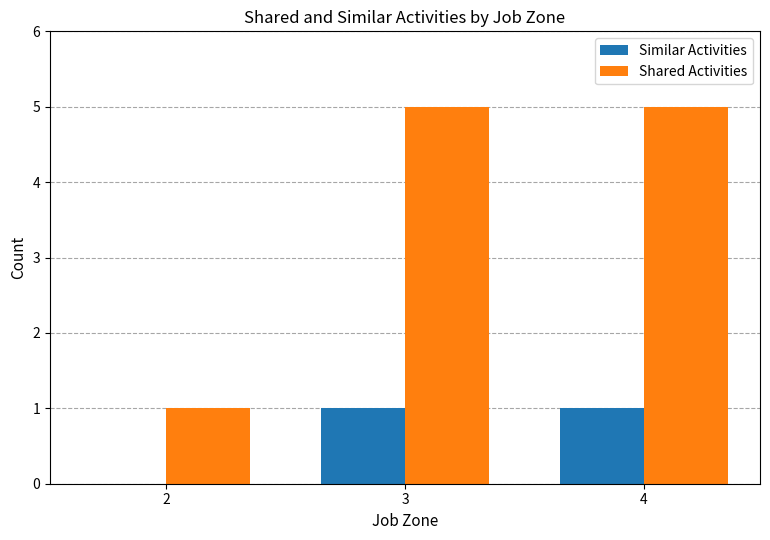

Which series changed the most between 2 and 4?

Shared Activities